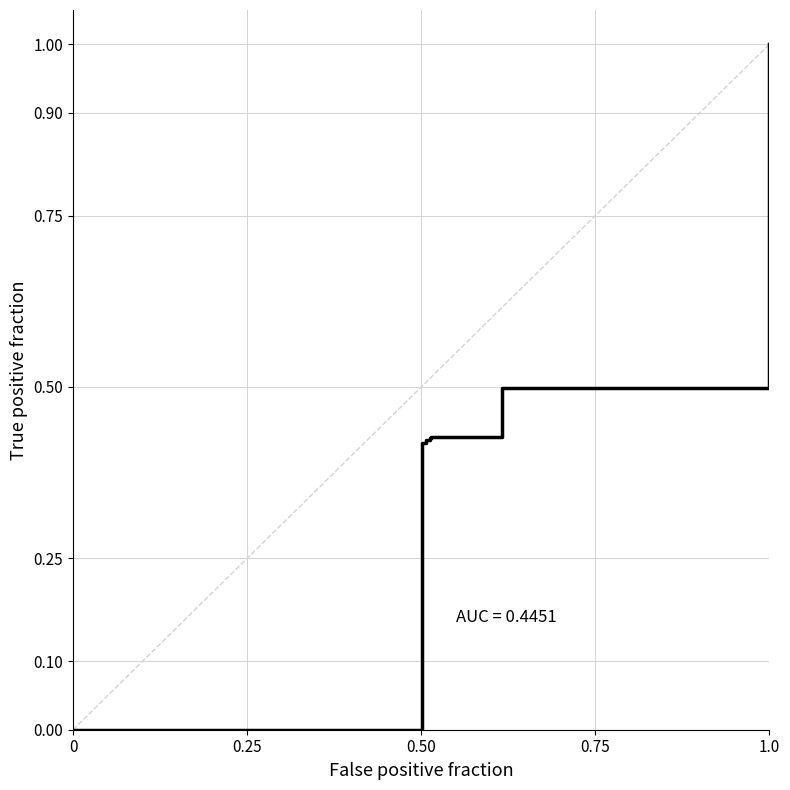

Does the chart have visible grid lines?

Yes